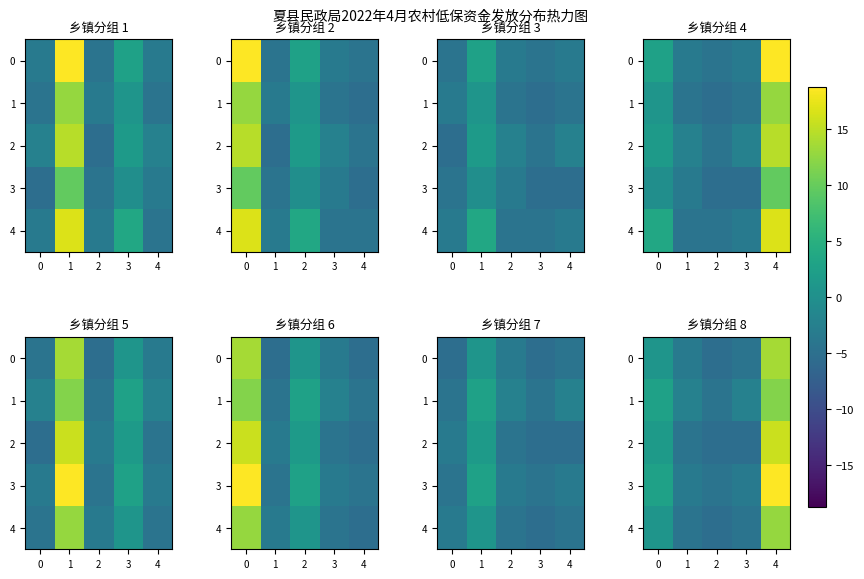

Between 0 and 4, which is larger?

4